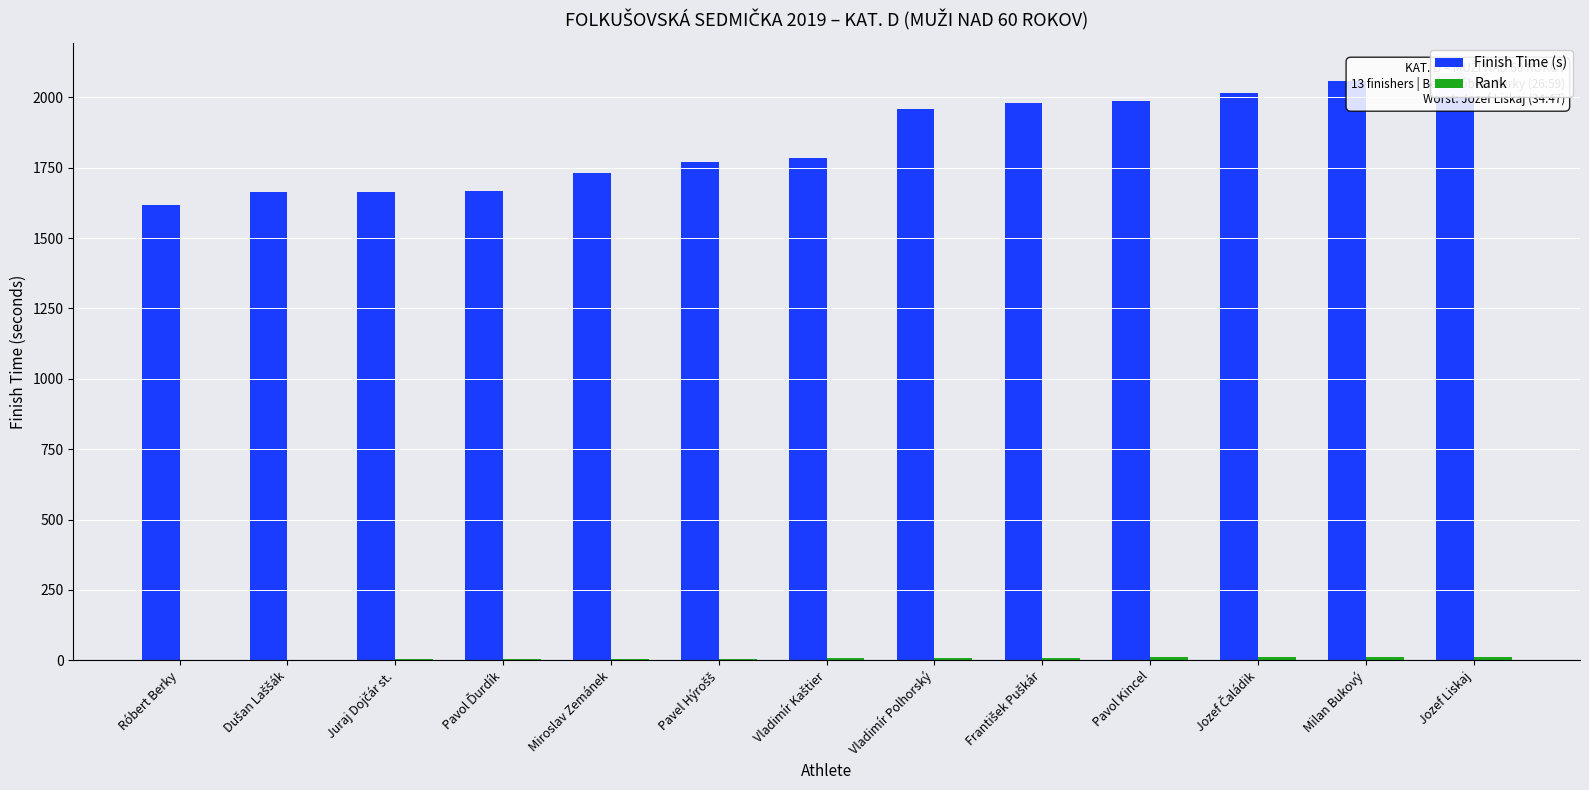

What is the highest value of the Finish Time (s) series?

2087